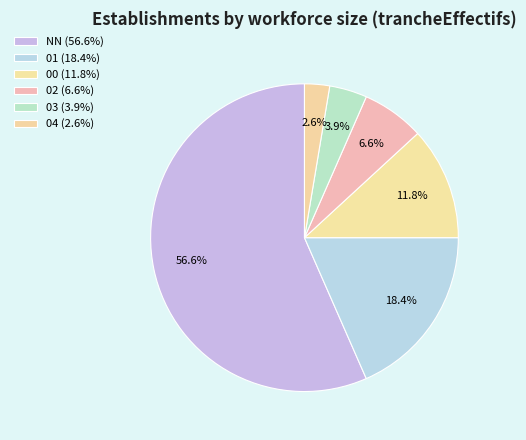

Rank the categories by value from lowest to highest.

04, 03, 02, 00, 01, NN